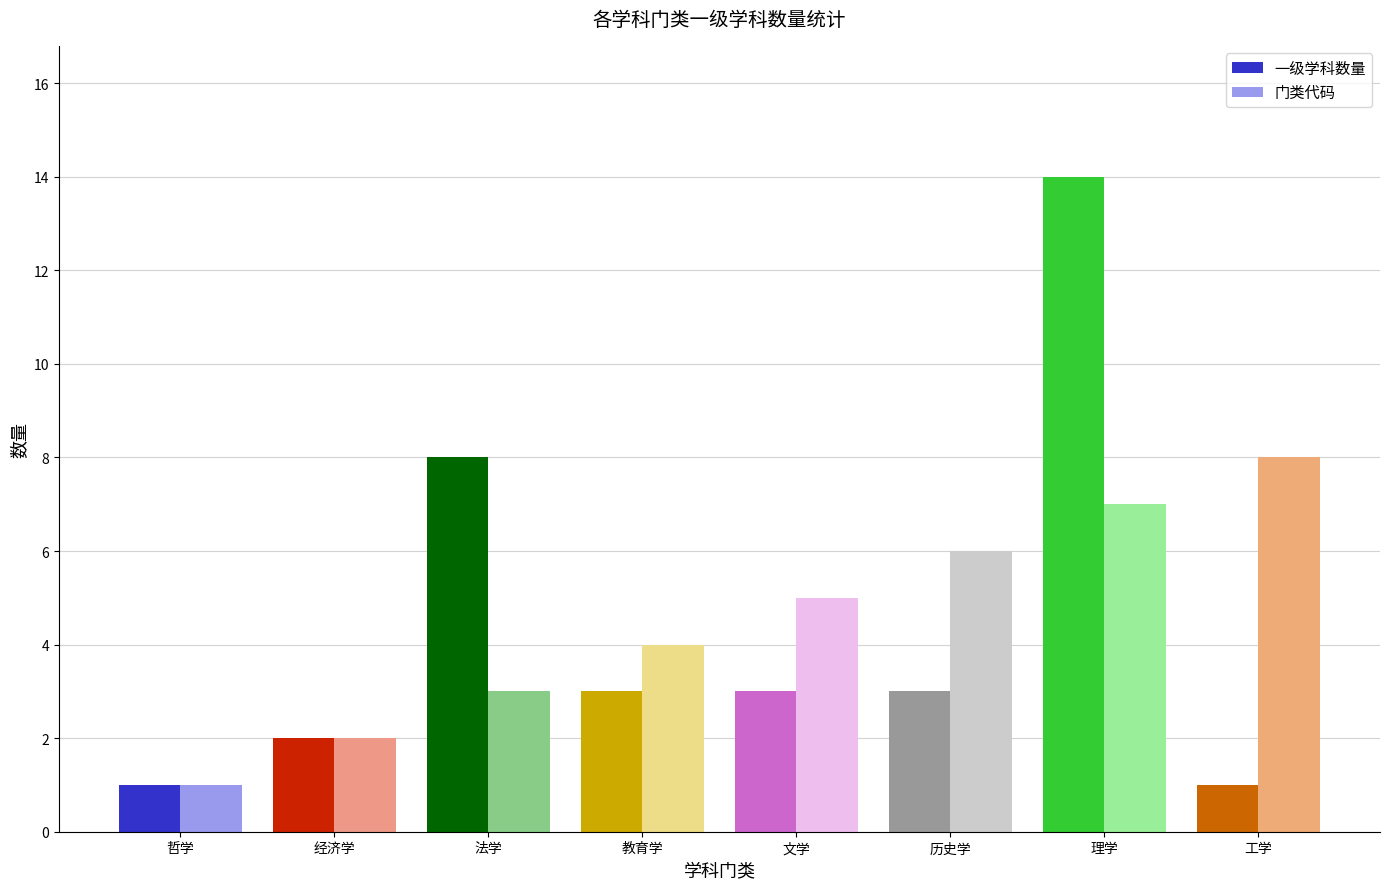

Which series changed the most between 文学 and 理学?

一级学科数量